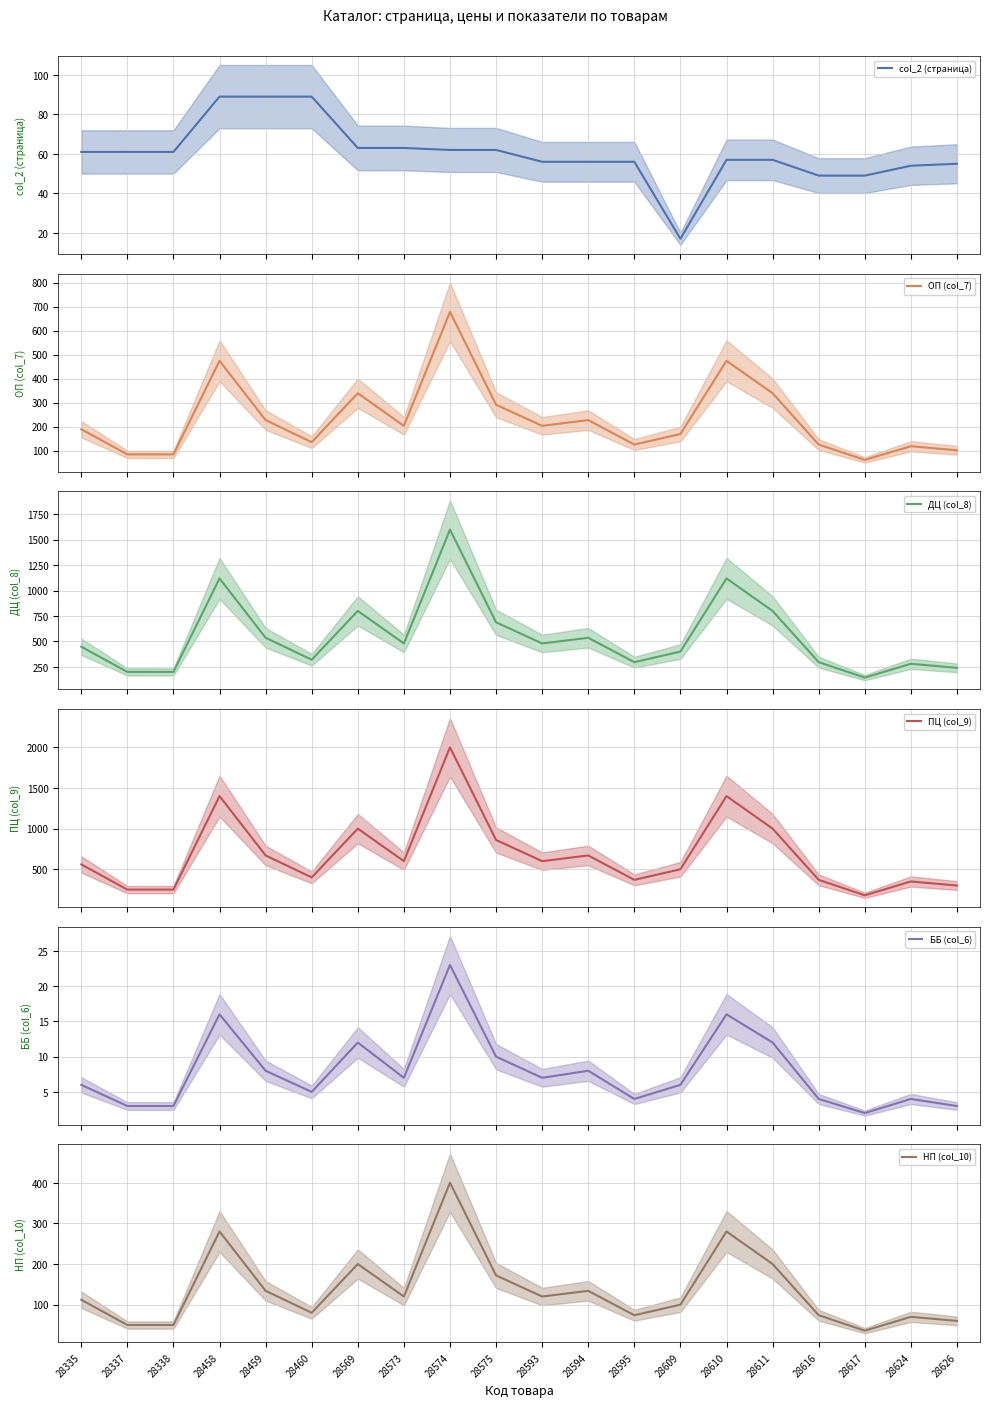

True or false: ББ (col_6) and ОП (col_7) intersect in this chart.

False